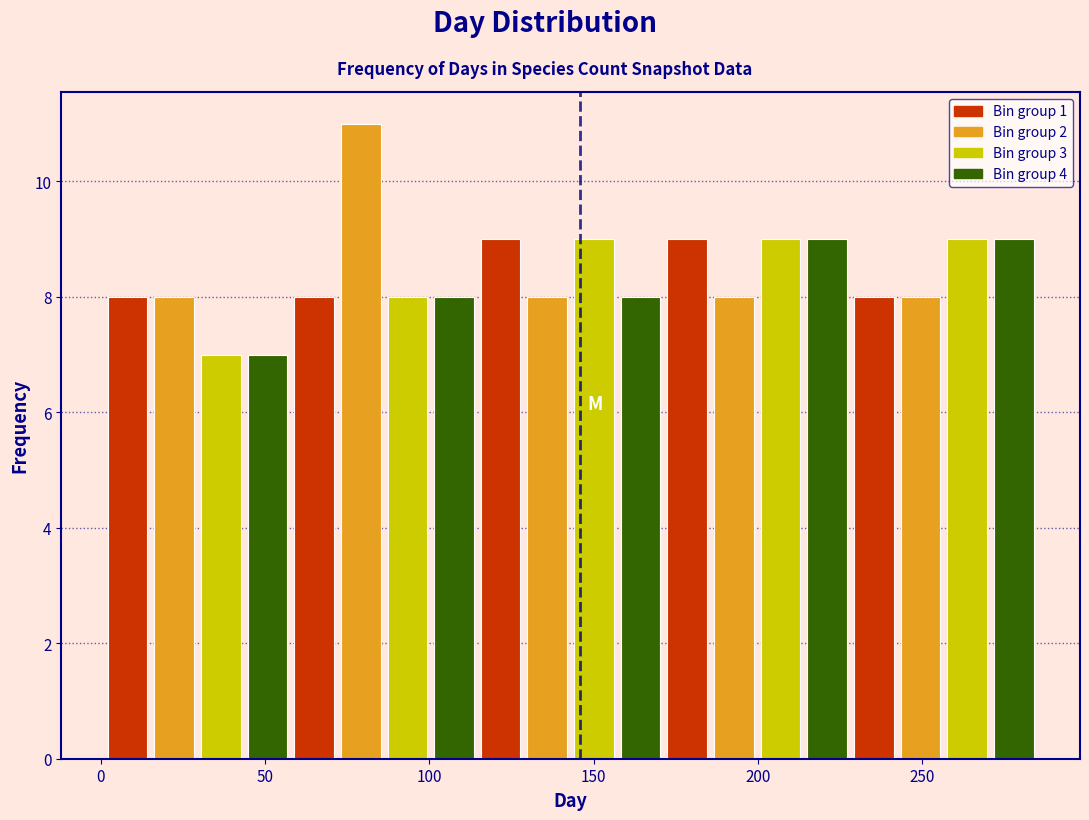

Read against the x-axis, roughly where is the centre of the tallest bar?

80